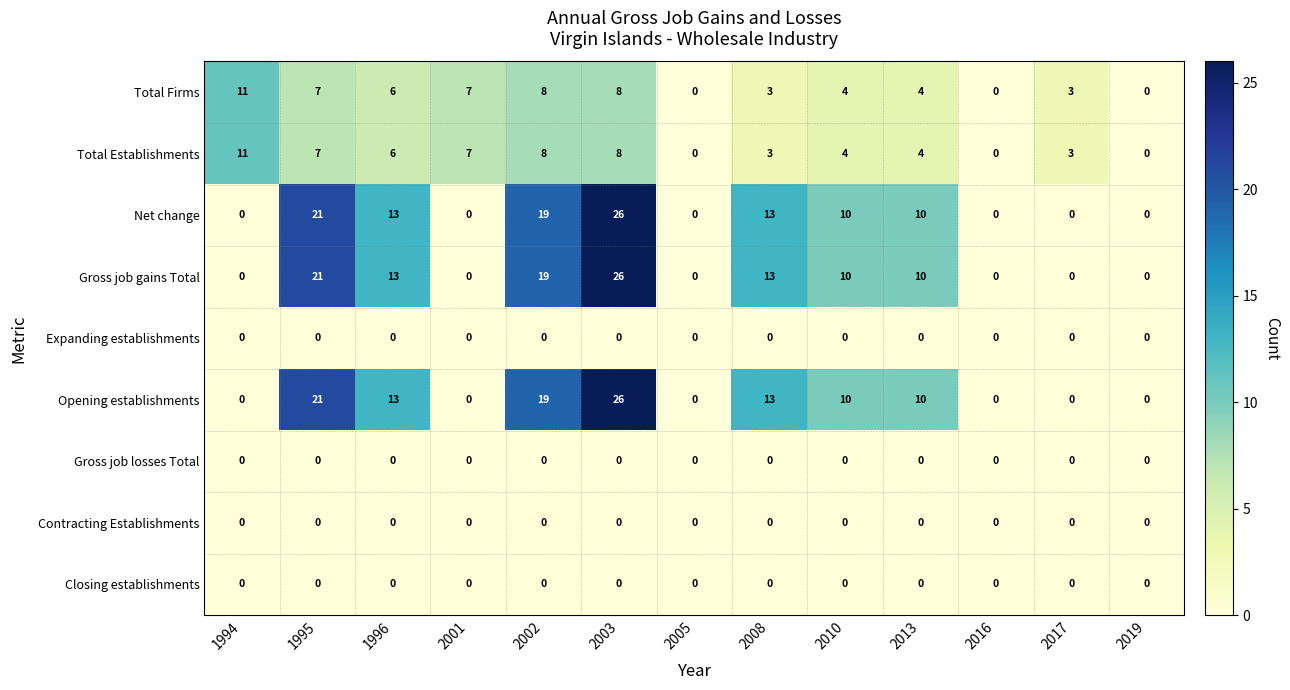

At which category is the sum across all series the highest?

2003